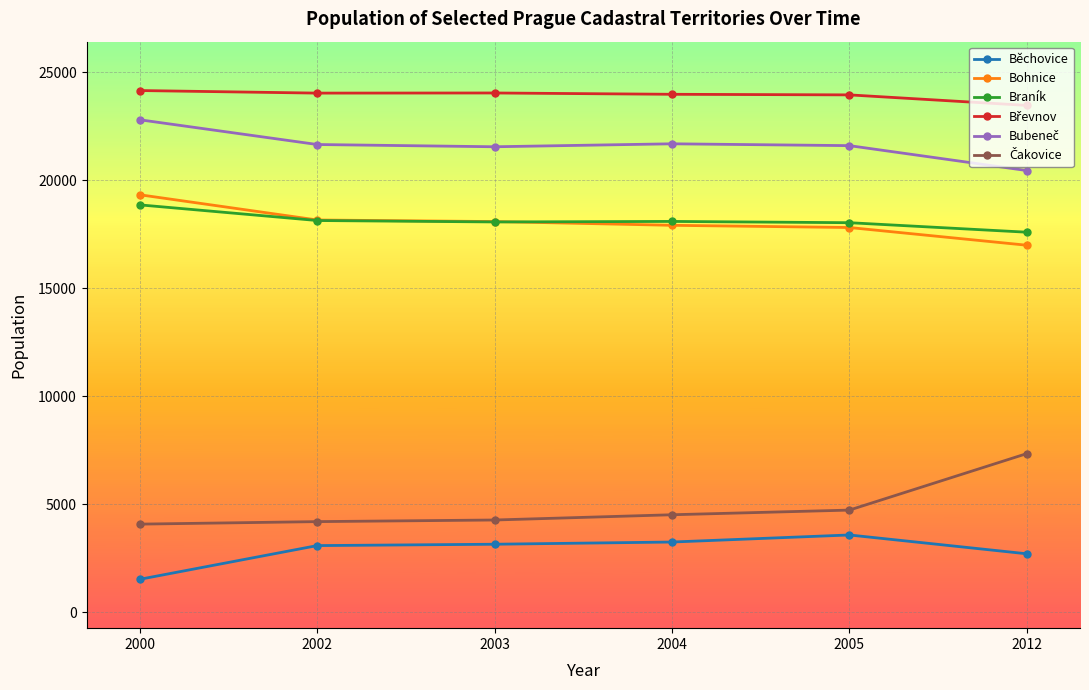

What is the spread (max minus min) of values at 2004?

20730